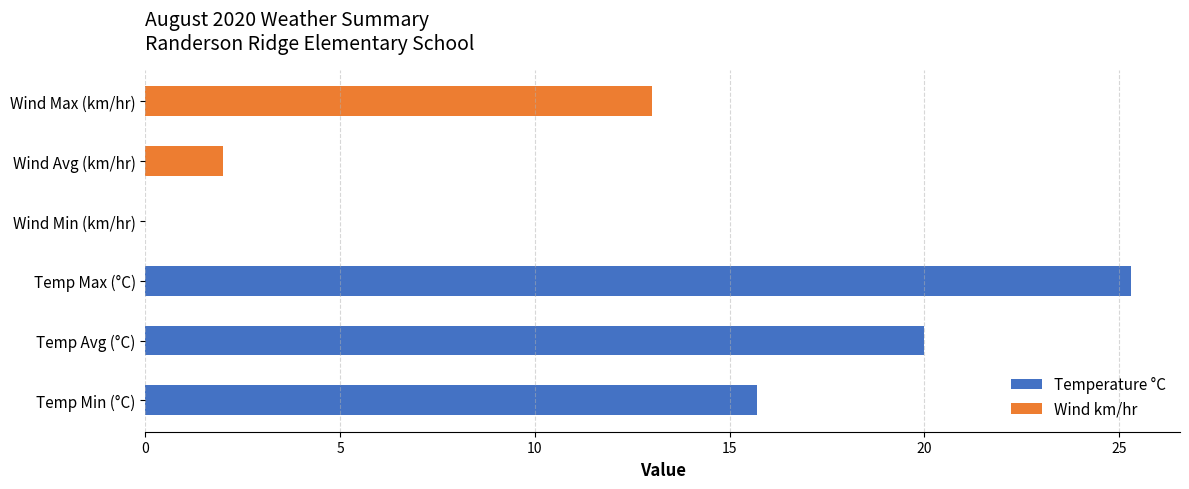

How many Wind km/hr values are between 0 and 13?

3